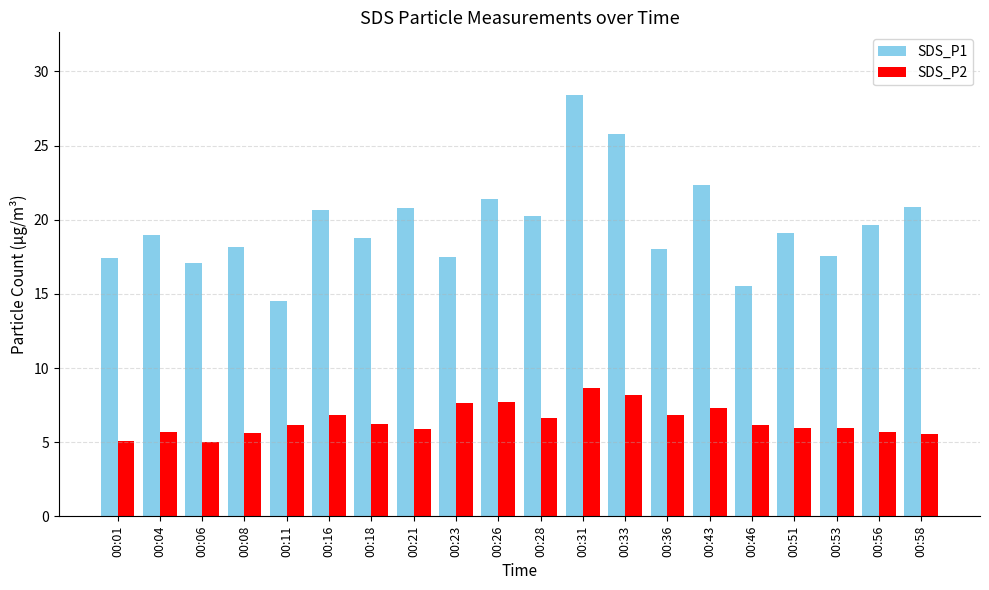

What are all the series names shown in the legend?

SDS_P1, SDS_P2